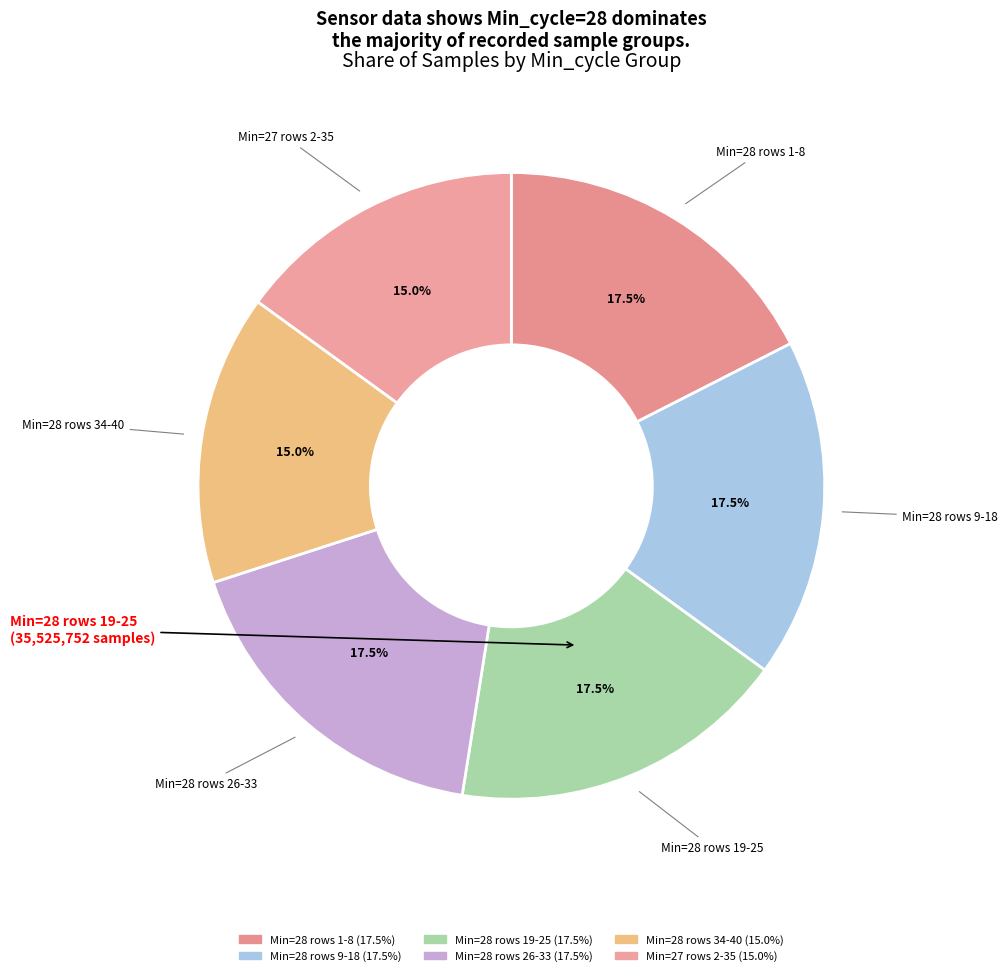

To the nearest percent, what is the average slice percentage?

17%